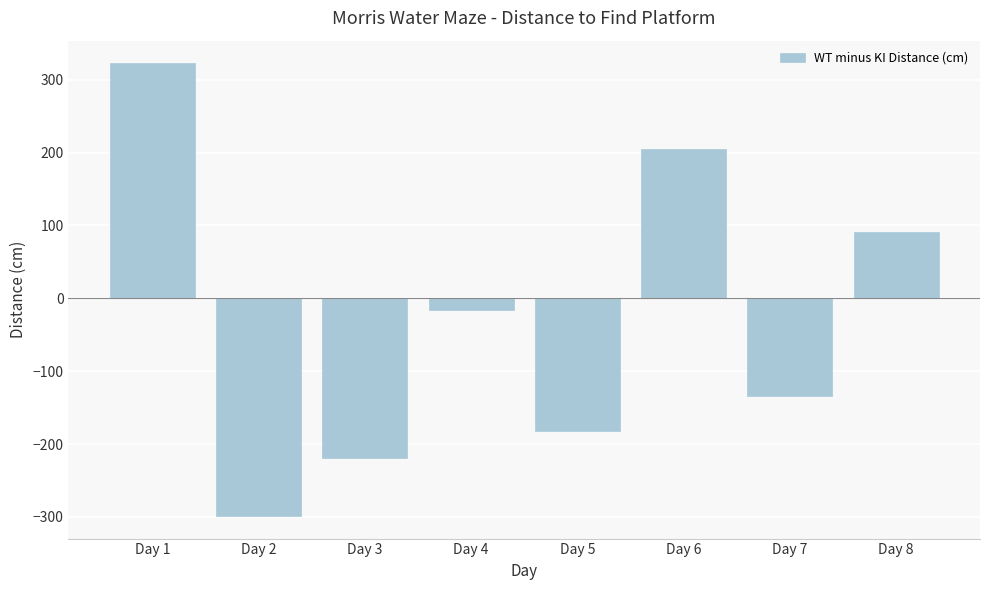

The value at Day 2 is -489.1. True or false?

False